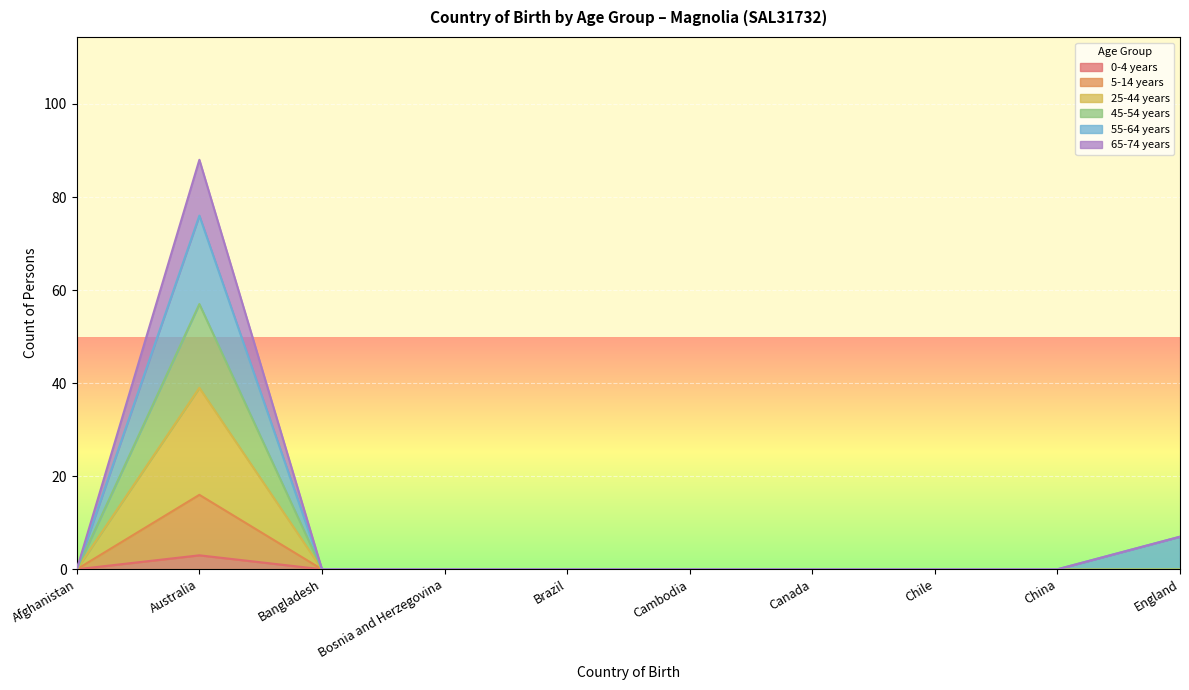

How many lines are shown in the chart?

6